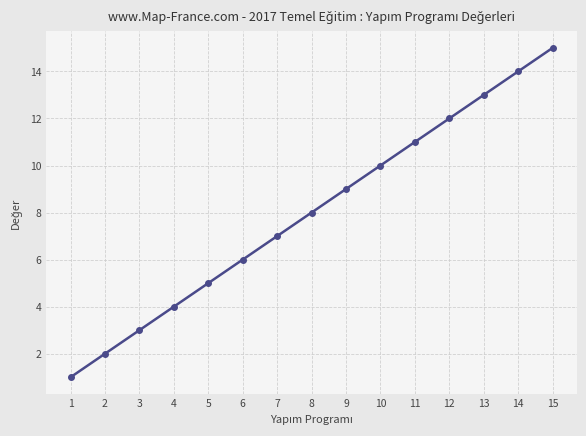

Reading left to right, list all the values displayed in this chart.

1=1	2=2	3=3	4=4	5=5	6=6	7=7	8=8	9=9	10=10	11=11	12=12	13=13	14=14	15=15